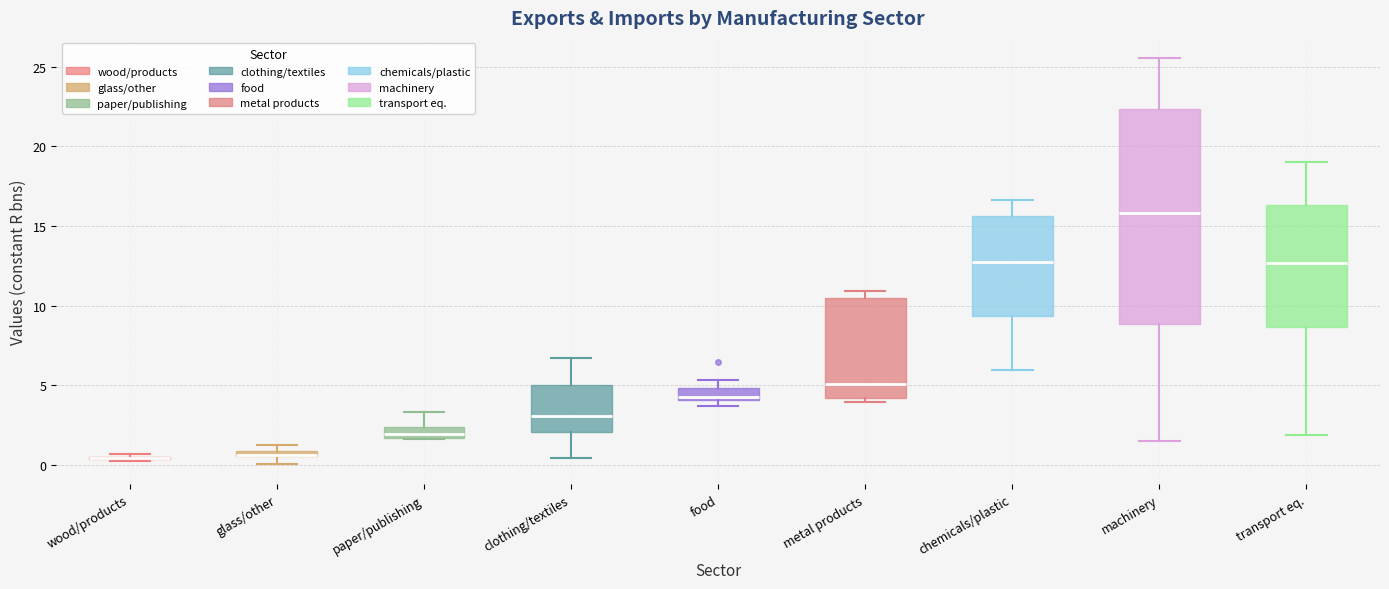

Which box is the tallest, from its lower edge to its upper edge?

machinery